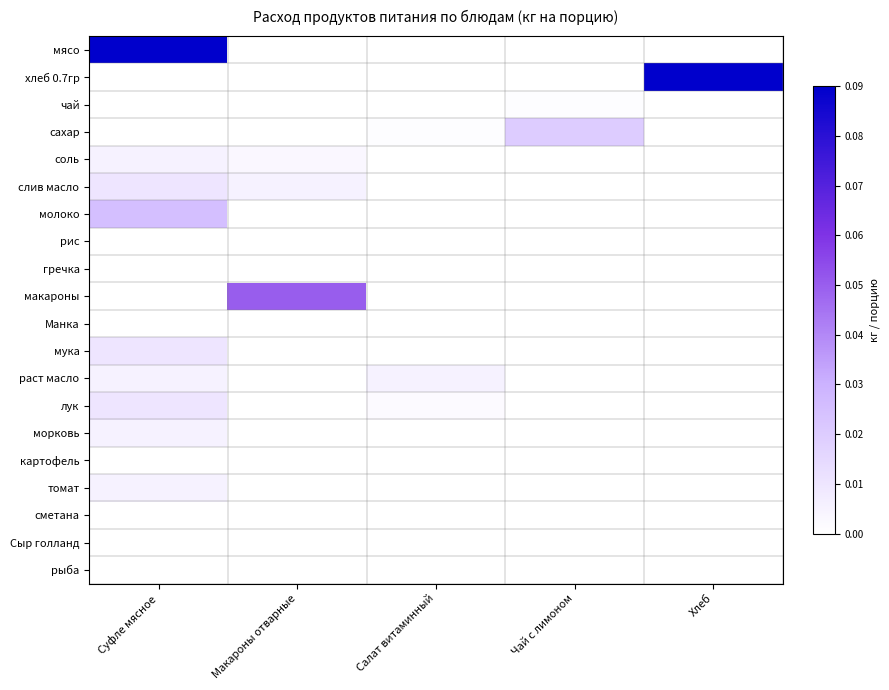

Reading right to left, list all the values displayed in this chart.

мясо: Хлеб=0.0	Чай с лимоном=0.0	Салат витаминный=0.0	Макароны отварные=0.0	Суфле мясное=0.1
хлеб 0.7гр: Хлеб=0.1	Чай с лимоном=0.0	Салат витаминный=0.0	Макароны отварные=0.0	Суфле мясное=0.0
чай: Хлеб=0.0	Чай с лимоном=0.0	Салат витаминный=0.0	Макароны отварные=0.0	Суфле мясное=0.0
сахар: Хлеб=0.0	Чай с лимоном=0.0	Салат витаминный=0.0	Макароны отварные=0.0	Суфле мясное=0.0
соль: Хлеб=0.0	Чай с лимоном=0.0	Салат витаминный=0.0	Макароны отварные=0.0	Суфле мясное=0.0
слив масло: Хлеб=0.0	Чай с лимоном=0.0	Салат витаминный=0.0	Макароны отварные=0.0	Суфле мясное=0.0
молоко: Хлеб=0.0	Чай с лимоном=0.0	Салат витаминный=0.0	Макароны отварные=0.0	Суфле мясное=0.0
рис: Хлеб=0.0	Чай с лимоном=0.0	Салат витаминный=0.0	Макароны отварные=0.0	Суфле мясное=0.0
гречка: Хлеб=0.0	Чай с лимоном=0.0	Салат витаминный=0.0	Макароны отварные=0.0	Суфле мясное=0.0
макароны: Хлеб=0.0	Чай с лимоном=0.0	Салат витаминный=0.0	Макароны отварные=0.1	Суфле мясное=0.0
Манка: Хлеб=0.0	Чай с лимоном=0.0	Салат витаминный=0.0	Макароны отварные=0.0	Суфле мясное=0.0
мука: Хлеб=0.0	Чай с лимоном=0.0	Салат витаминный=0.0	Макароны отварные=0.0	Суфле мясное=0.0
раст масло: Хлеб=0.0	Чай с лимоном=0.0	Салат витаминный=0.0	Макароны отварные=0.0	Суфле мясное=0.0
лук: Хлеб=0.0	Чай с лимоном=0.0	Салат витаминный=0.0	Макароны отварные=0.0	Суфле мясное=0.0
морковь: Хлеб=0.0	Чай с лимоном=0.0	Салат витаминный=0.0	Макароны отварные=0.0	Суфле мясное=0.0
картофель: Хлеб=0.0	Чай с лимоном=0.0	Салат витаминный=0.0	Макароны отварные=0.0	Суфле мясное=0.0
томат: Хлеб=0.0	Чай с лимоном=0.0	Салат витаминный=0.0	Макароны отварные=0.0	Суфле мясное=0.0
сметана: Хлеб=0.0	Чай с лимоном=0.0	Салат витаминный=0.0	Макароны отварные=0.0	Суфле мясное=0.0
Сыр голланд: Хлеб=0.0	Чай с лимоном=0.0	Салат витаминный=0.0	Макароны отварные=0.0	Суфле мясное=0.0
рыба: Хлеб=0.0	Чай с лимоном=0.0	Салат витаминный=0.0	Макароны отварные=0.0	Суфле мясное=0.0